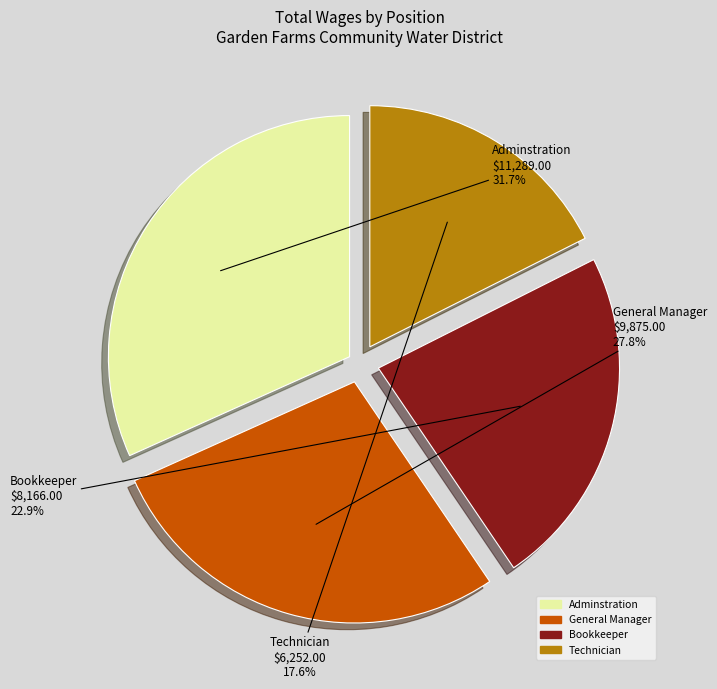

What is the smallest slice in the pie chart?

Technician